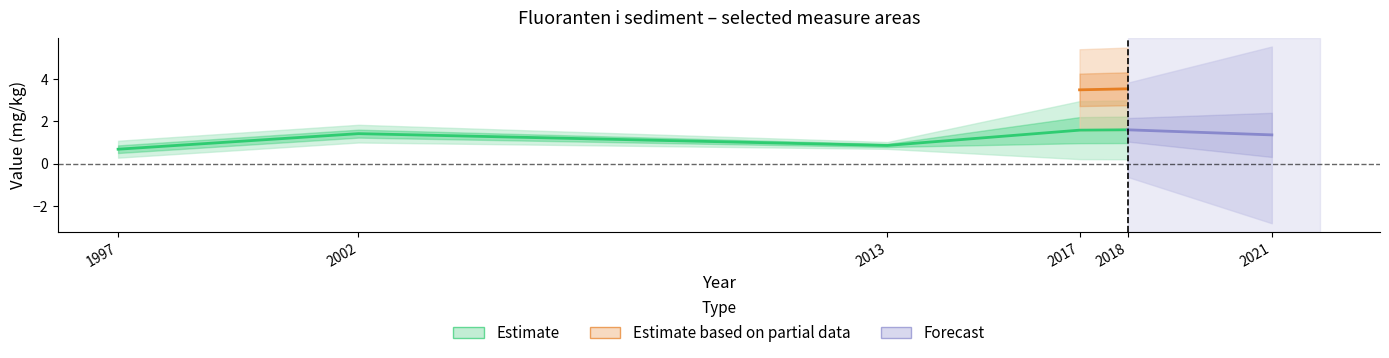

Is this an area chart (filled region under the line)?

No